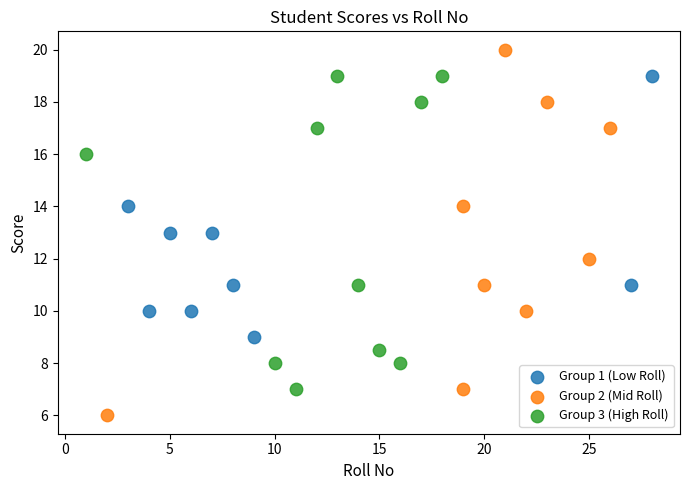

What are all the series names shown in the legend?

Group 1 (Low Roll), Group 2 (Mid Roll), Group 3 (High Roll)